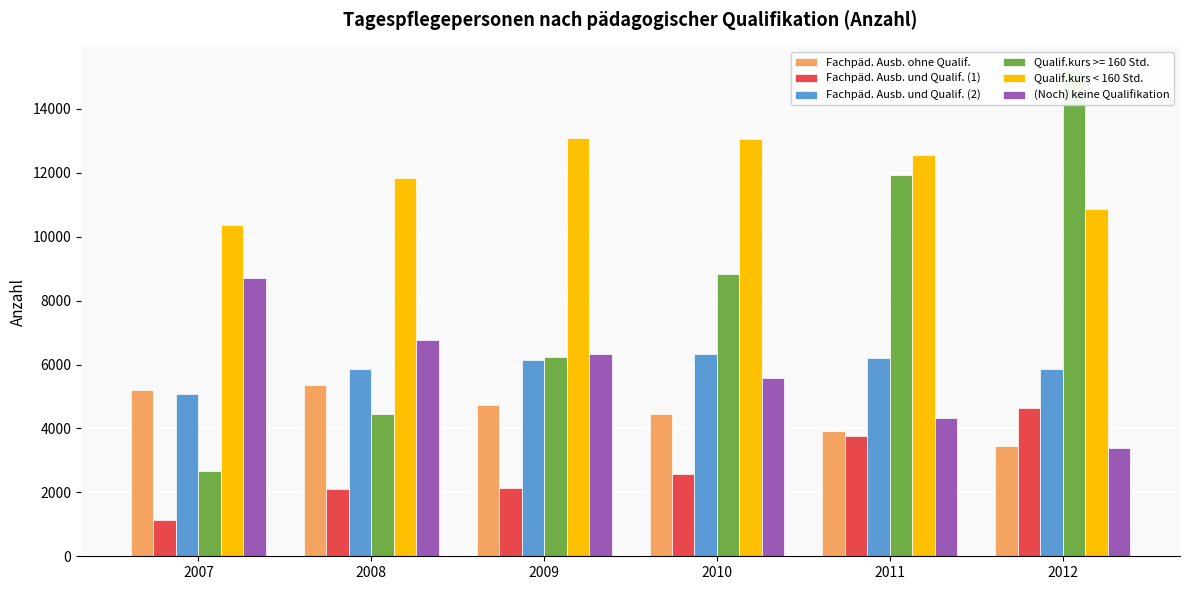

Is it true that Fachpäd. Ausb. und Qualif. (1) equals 1136 at 2007?

True